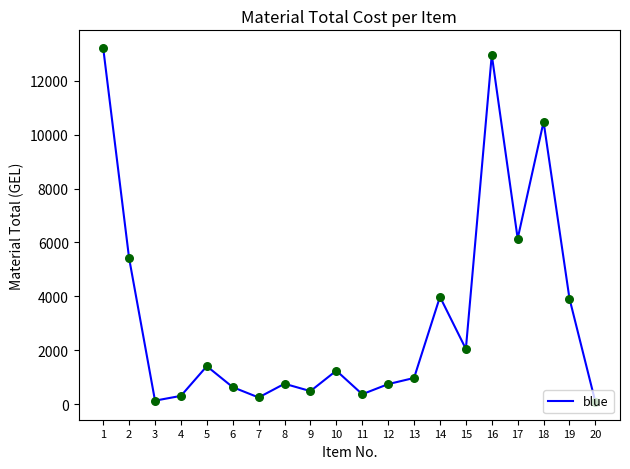

Approximately how many times larger is the value at 8 compared to 3?

5.9